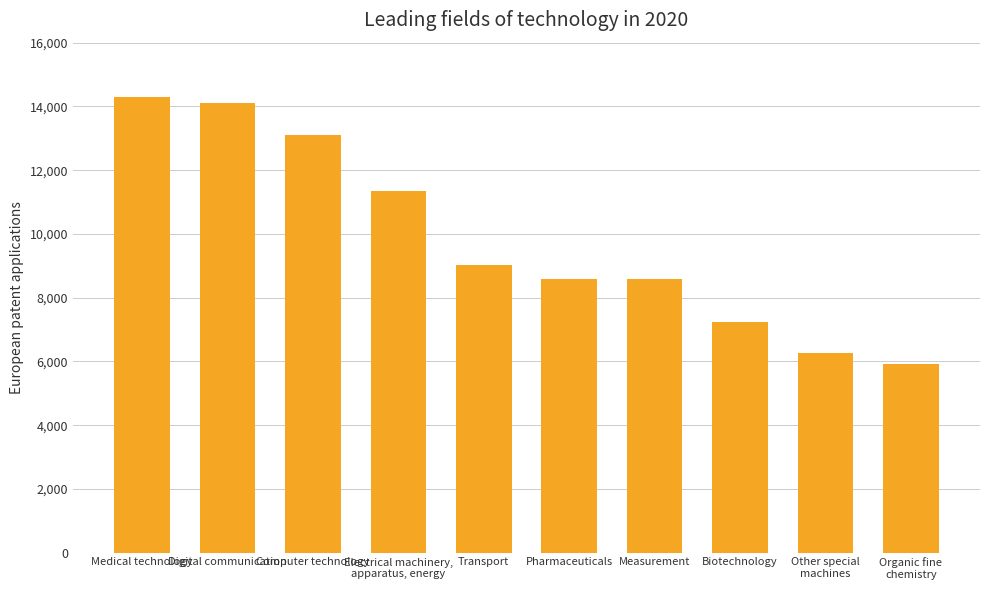

List the labels in order of value, largest first.

Medical technology, Digital communication, Computer technology, Electrical machinery,
apparatus, energy, Transport, Pharmaceuticals, Measurement, Biotechnology, Other special
machines, Organic fine
chemistry